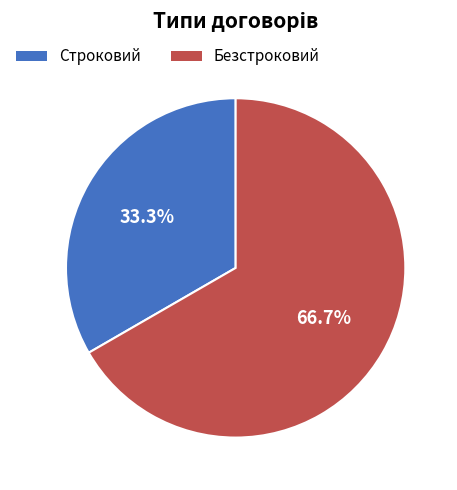

Count the number of slices in the pie.

2